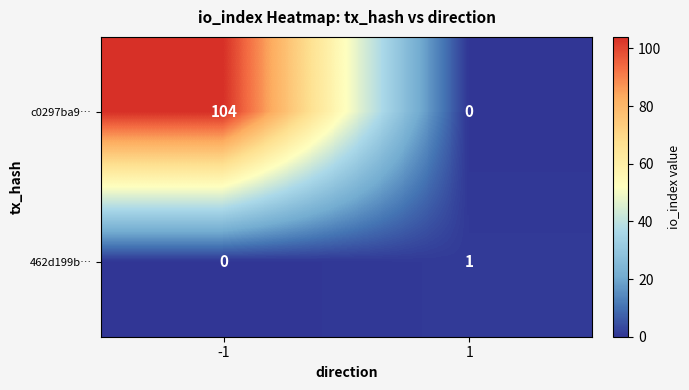

What is the maximum value shown in the chart?

104